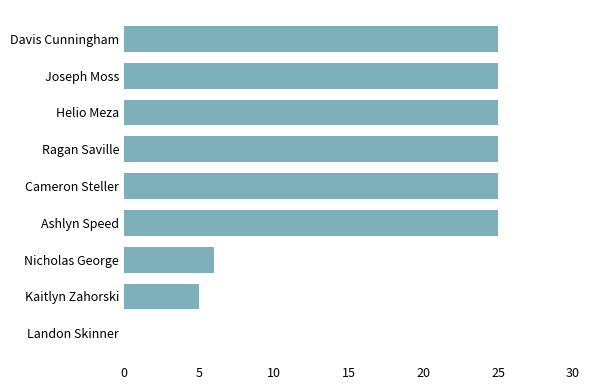

What is the change in value from Helio Meza to Nicholas George?

-19